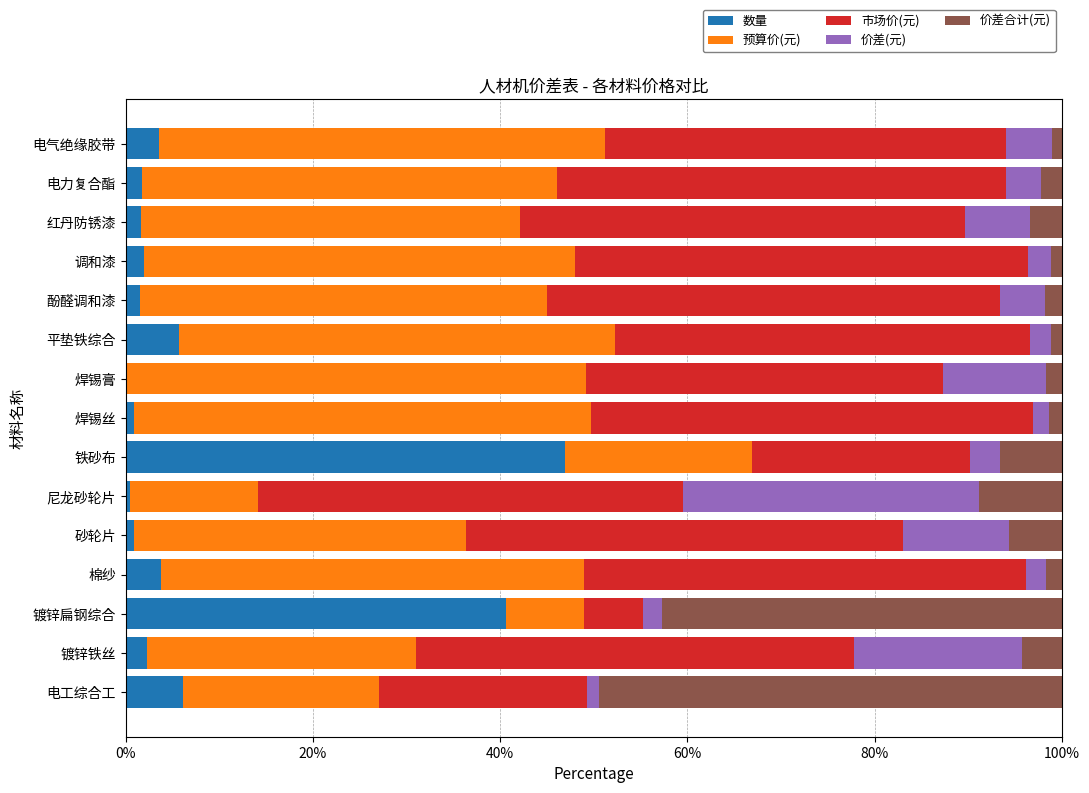

Count the number of categories in the chart.

15